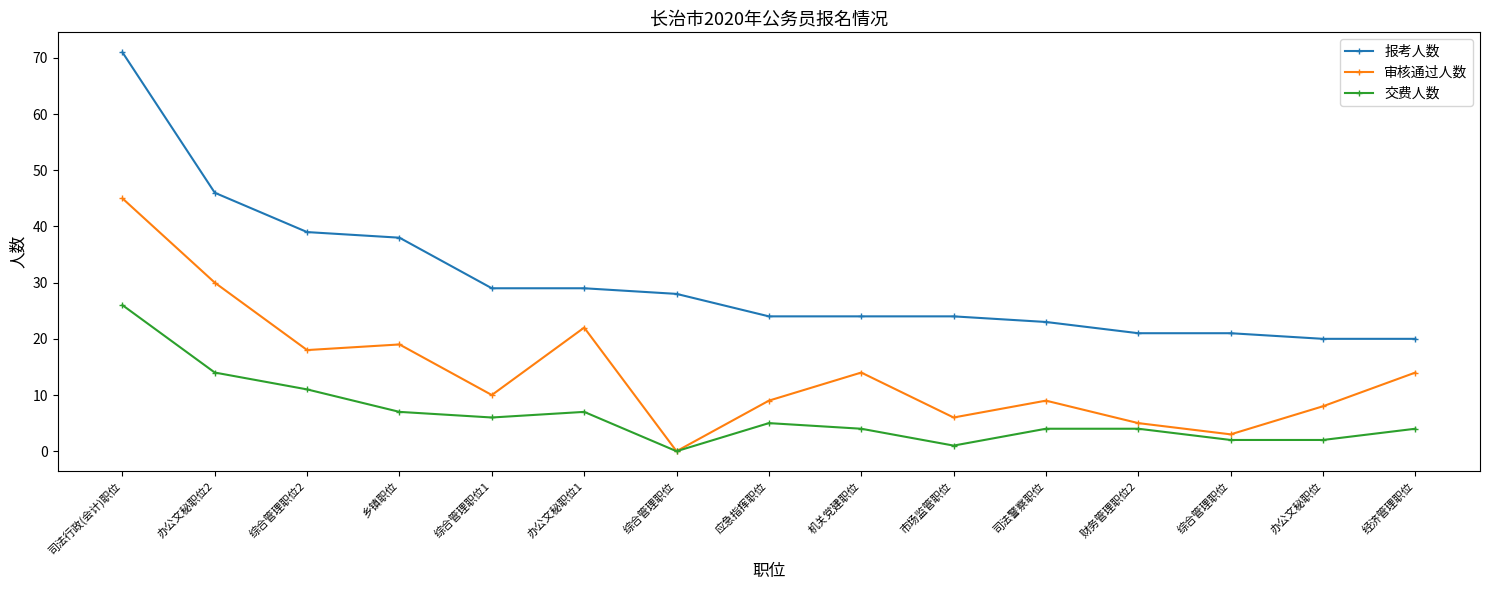

What are all the series names shown in the legend?

报考人数, 审核通过人数, 交费人数